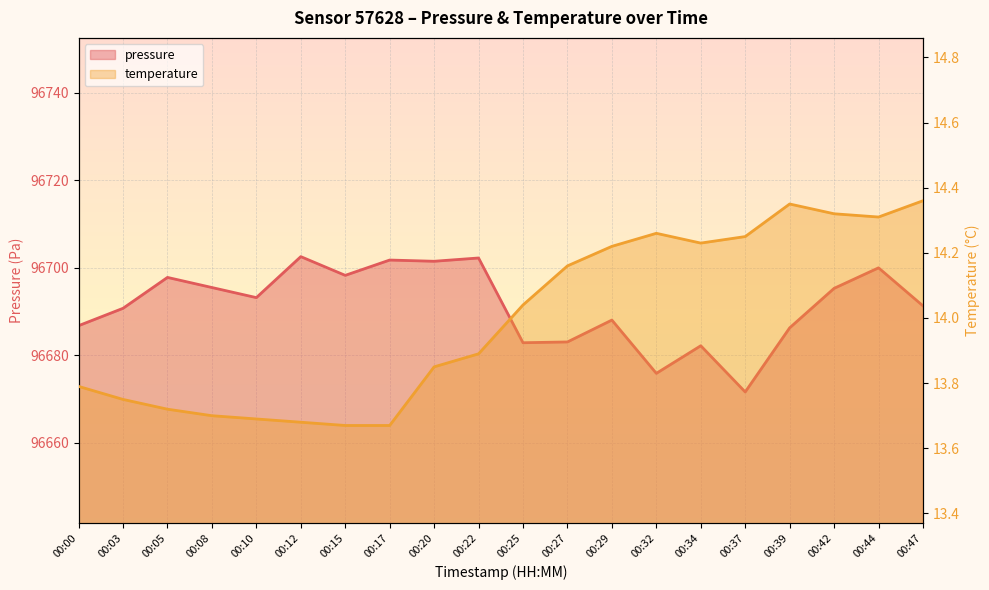

Where is the first local minimum for pressure?

00:10